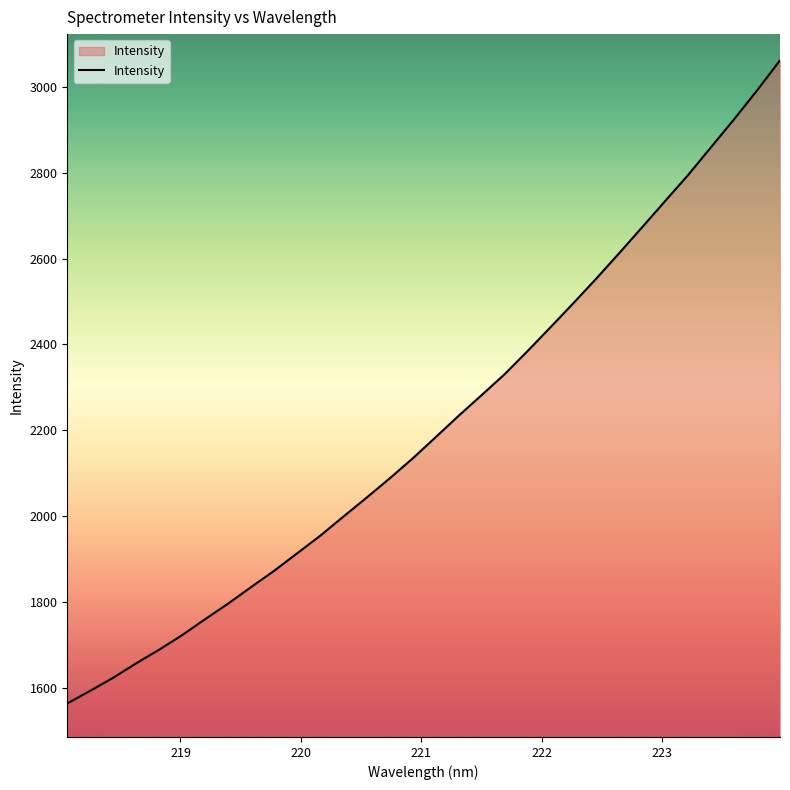

What is the greatest value displayed?

3062.4